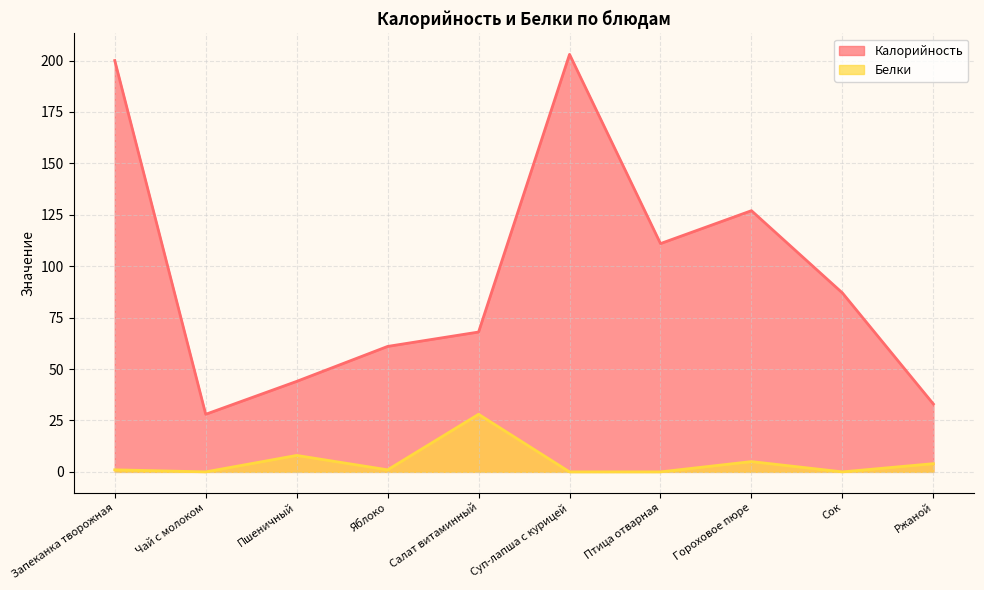

True or false: Белки has more than 2 points higher than both neighbors.

True